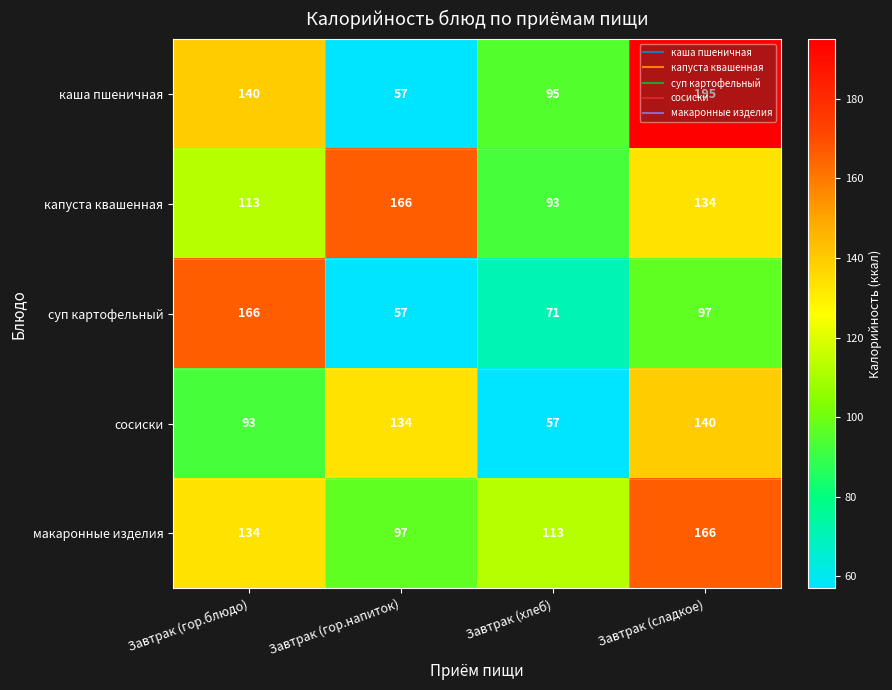

What is the difference between the second highest and minimum values in the сосиски series?

77